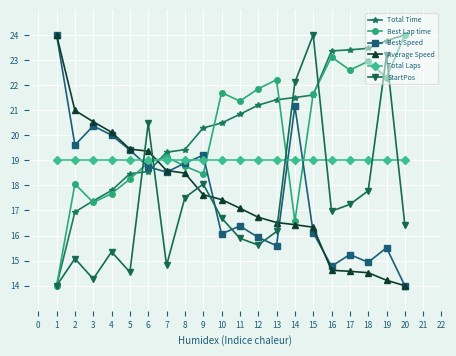

Which series ends up on top after the final intersection of Best Speed and StartPos?

StartPos